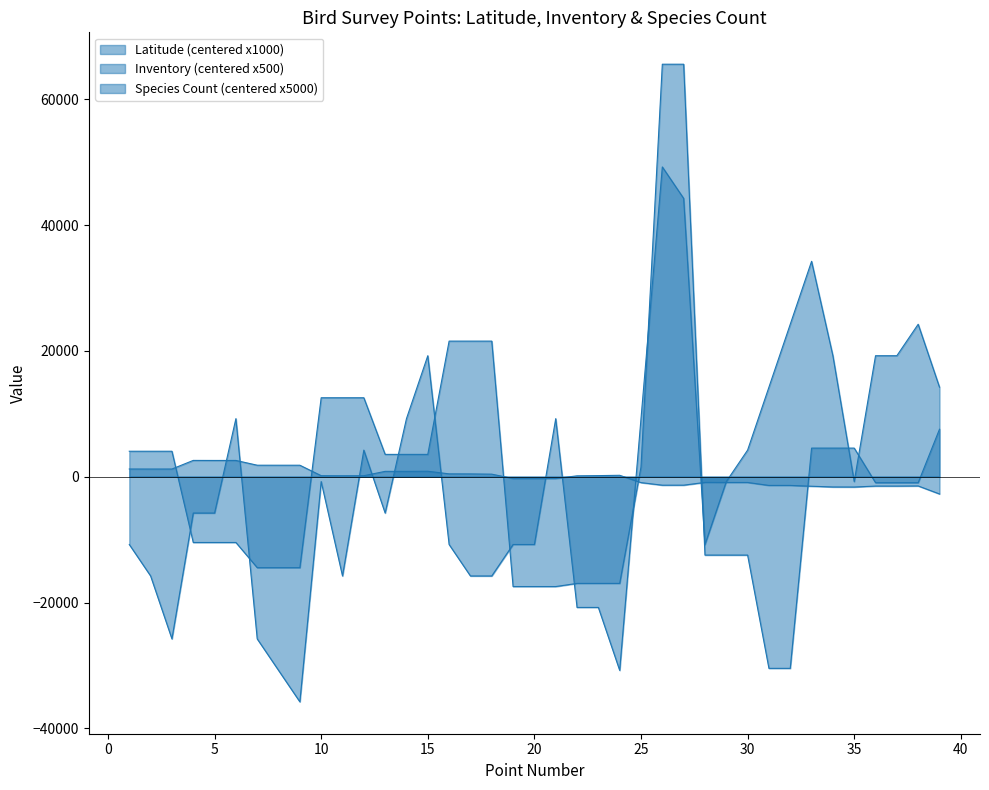

Reading right to left, transcribe all the data shown in this chart.

Latitude: 39=-2738.1	38=-1463.6	37=-1484.6	36=-1482.0	35=-1634.3	34=-1625.4	33=-1509.1	32=-1379.5	31=-1381.2	30=-911.1	29=-911.1	28=-902.7	27=-1338.5	26=-1342.6	25=-932.6	24=229.3	23=178.5	22=143.7	21=-284.9	20=-283.9	19=-283.3	18=410.6	17=450.5	16=458.7	15=873.0	14=851.9	13=854.1	12=164.6	11=158.3	10=167.7	9=1829.7	8=1830.0	7=1831.7	6=2589.9	5=2587.1	4=2594.5	3=1228.3	2=1225.5	1=1230.8
Inventory: 39=7551.3	38=-948.7	37=-948.7	36=-948.7	35=4551.3	34=4551.3	33=4551.3	32=-30448.7	31=-30448.7	30=-12448.7	29=-12448.7	28=-12448.7	27=65551.3	26=65551.3	25=1551.3	24=-16948.7	23=-16948.7	22=-16948.7	21=-17448.7	20=-17448.7	19=-17448.7	18=21551.3	17=21551.3	16=21551.3	15=3551.3	14=3551.3	13=3551.3	12=12551.3	11=12551.3	10=12551.3	9=-14448.7	8=-14448.7	7=-14448.7	6=-10448.7	5=-10448.7	4=-10448.7	3=4051.3	2=4051.3	1=4051.3
Species Count: 39=14230.8	38=24230.8	37=19230.8	36=19230.8	35=-769.2	34=19230.8	33=34230.8	32=24230.8	31=14230.8	30=4230.8	29=-769.2	28=-10769.2	27=44230.8	26=49230.8	25=9230.8	24=-30769.2	23=-20769.2	22=-20769.2	21=9230.8	20=-10769.2	19=-10769.2	18=-15769.2	17=-15769.2	16=-10769.2	15=19230.8	14=9230.8	13=-5769.2	12=4230.8	11=-15769.2	10=-769.2	9=-35769.2	8=-30769.2	7=-25769.2	6=9230.8	5=-5769.2	4=-5769.2	3=-25769.2	2=-15769.2	1=-10769.2